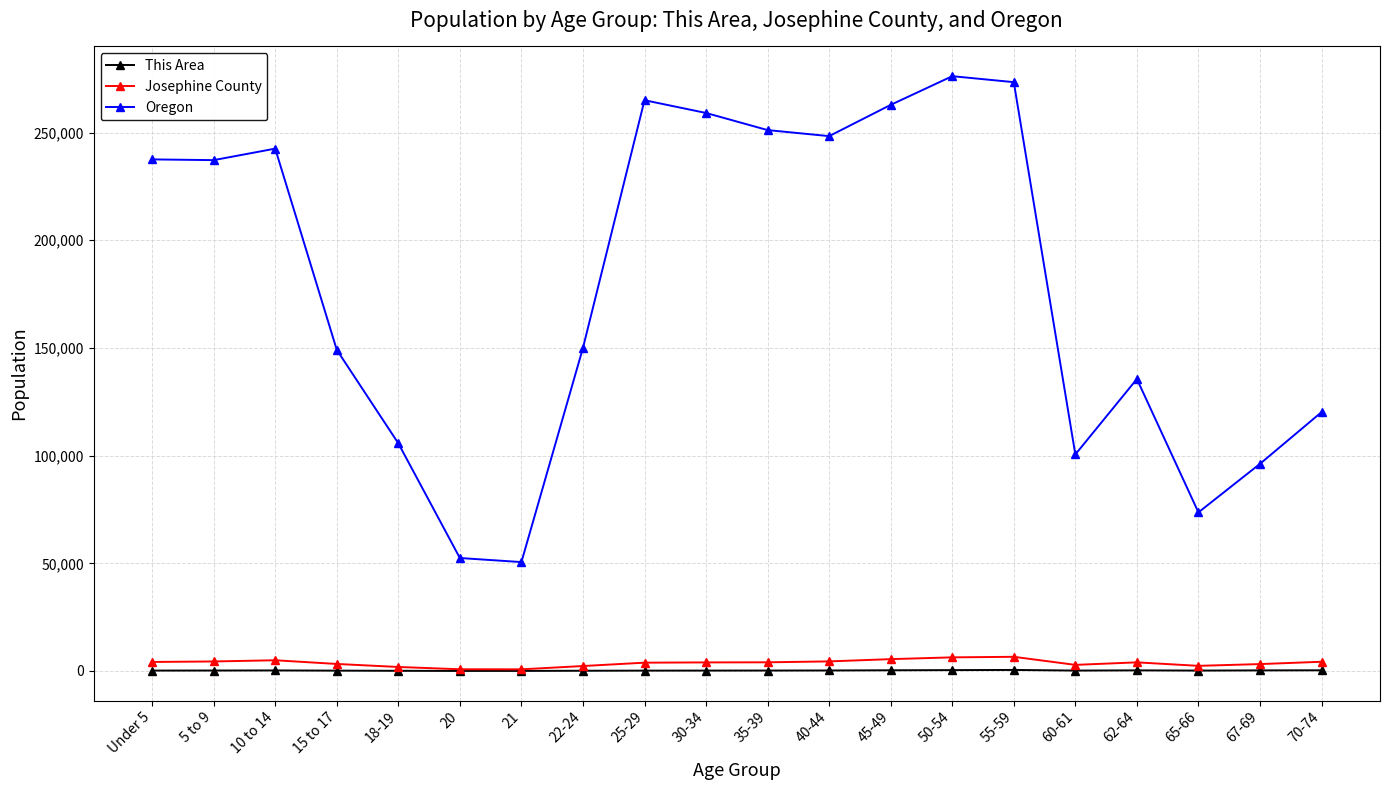

The Oregon series shows 111617 at 45-49. True or false?

False